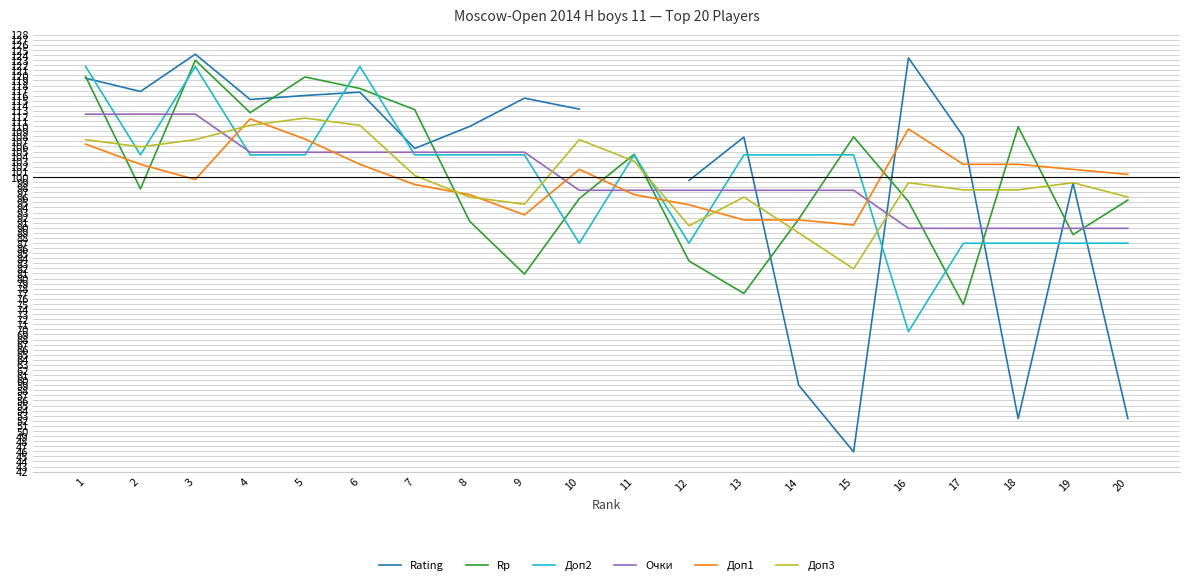

What is the average value of the Очки series?

100.0